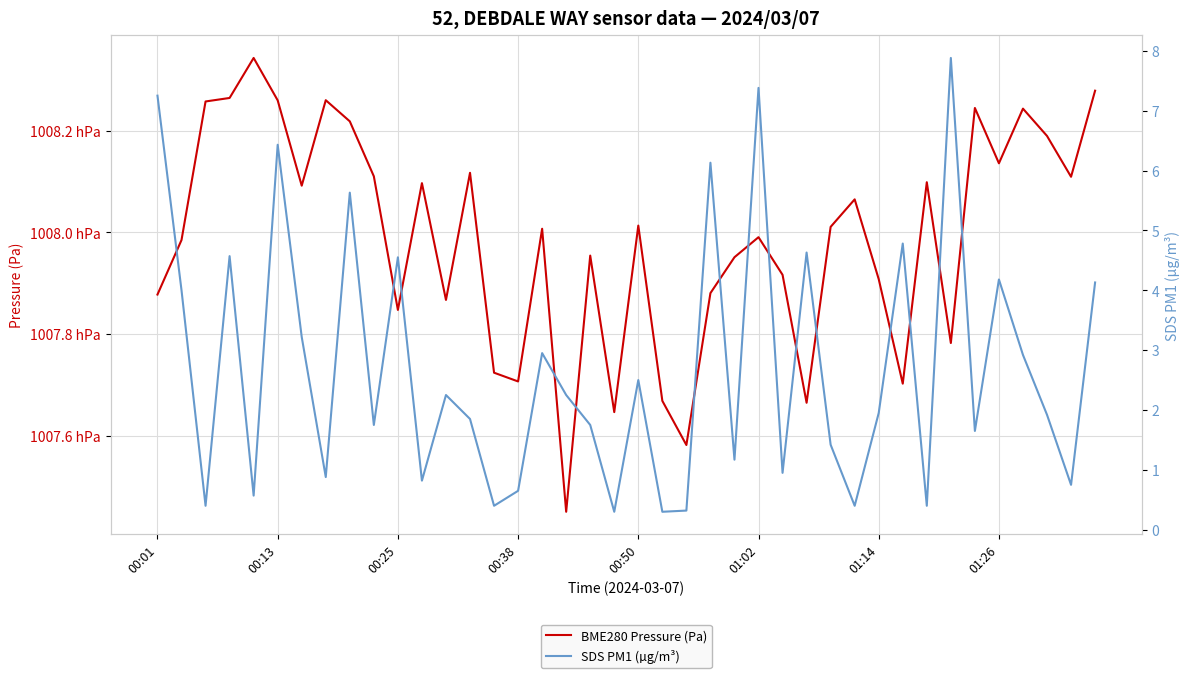

Which series has the widest spread of values?

BME280 Pressure (Pa)